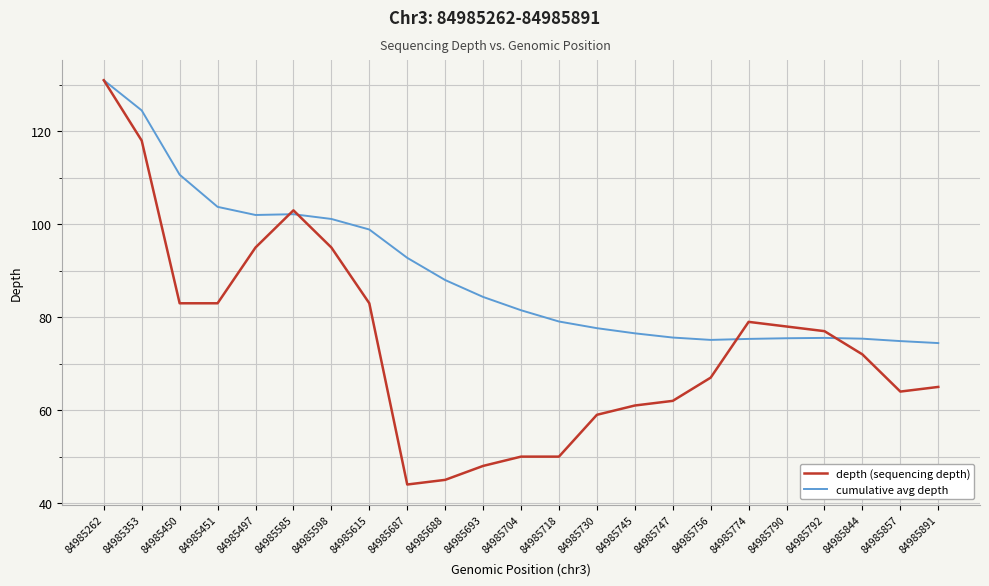

What is the sum of the depth (sequencing depth) values at 84985450 and 84985891?

148.0